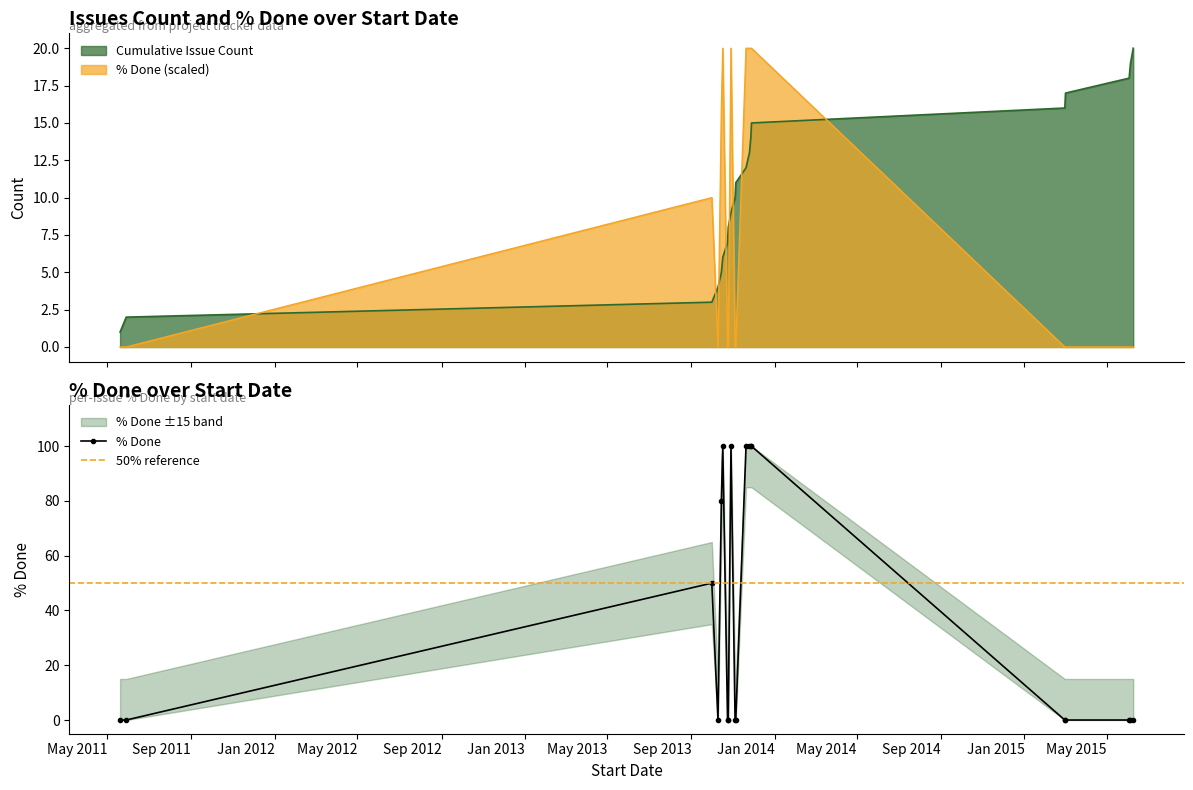

What is the maximum value for Cumulative Issue Count?

20